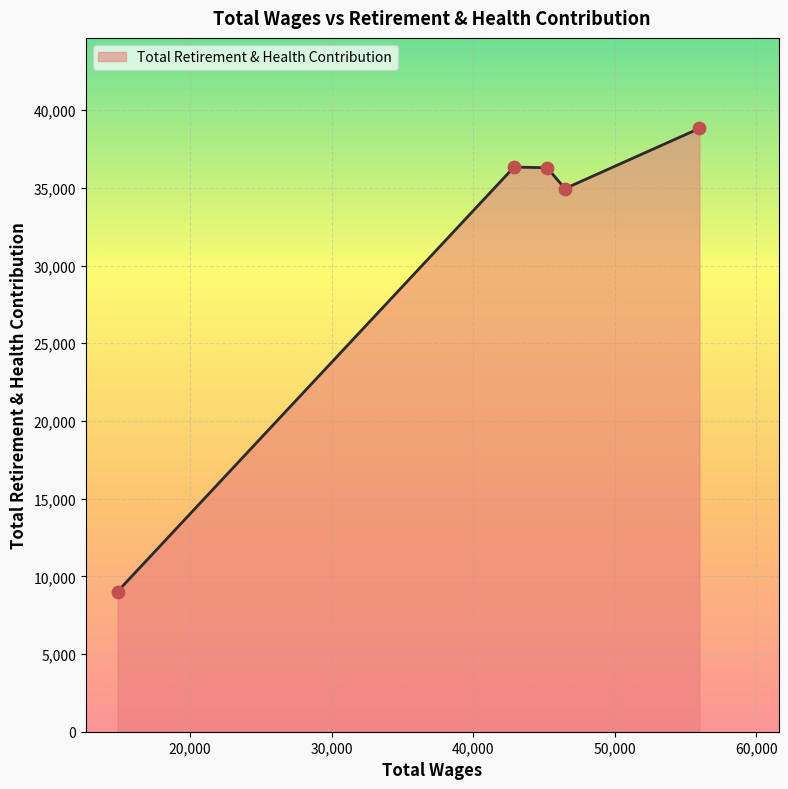

What is the difference between the maximum and minimum values?

29805